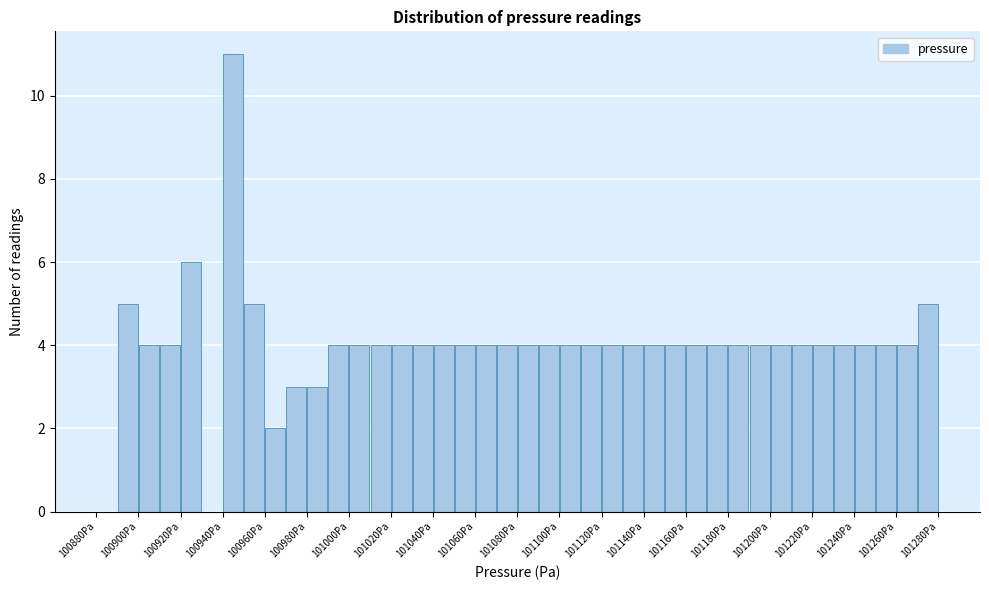

Reading left to right, list every bar in this chart as the range it spans on the x-axis followed by its height. The values are not printed on the chart, so give them approximately, as read against the axis.

100880 to 100890: 0
100890 to 100900: 5
100900 to 100910: 4
100910 to 100920: 4
100920 to 100930: 6
100930 to 100940: 0
100940 to 100950: 11
100950 to 100960: 5
100960 to 100970: 2
100970 to 100980: 3
100980 to 100990: 3
100990 to 101000: 4
101000 to 101010: 4
101010 to 101020: 4
101020 to 101030: 4
101030 to 101040: 4
101040 to 101050: 4
101050 to 101060: 4
101060 to 101070: 4
101070 to 101080: 4
101080 to 101090: 4
101090 to 101100: 4
101100 to 101110: 4
101110 to 101120: 4
101120 to 101130: 4
101130 to 101140: 4
101140 to 101150: 4
101150 to 101160: 4
101160 to 101170: 4
101170 to 101180: 4
101180 to 101190: 4
101190 to 101200: 4
101200 to 101210: 4
101210 to 101220: 4
101220 to 101230: 4
101230 to 101240: 4
101240 to 101250: 4
101250 to 101260: 4
101260 to 101270: 4
101270 to 101280: 5